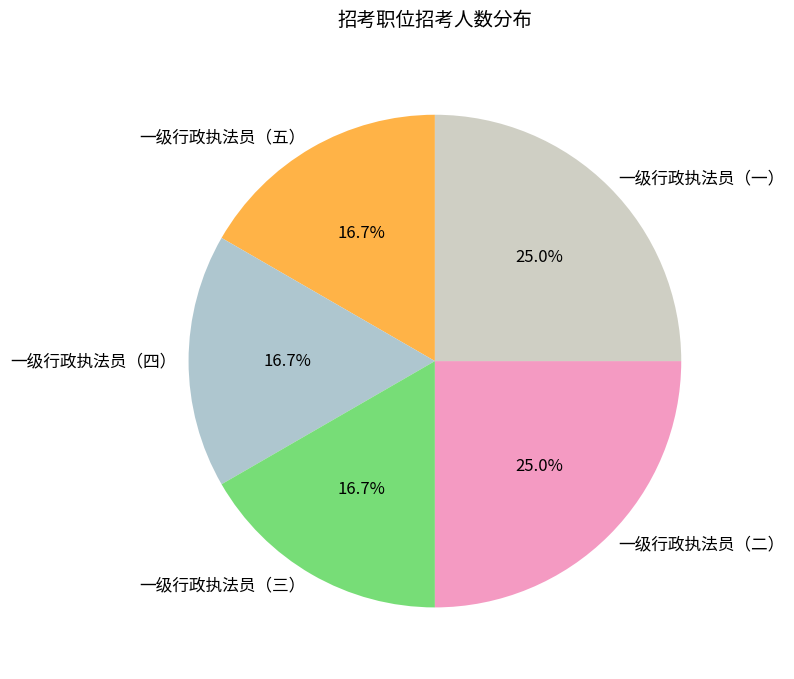

How much of the chart is everything except 一级行政执法员（四）?

83.3%